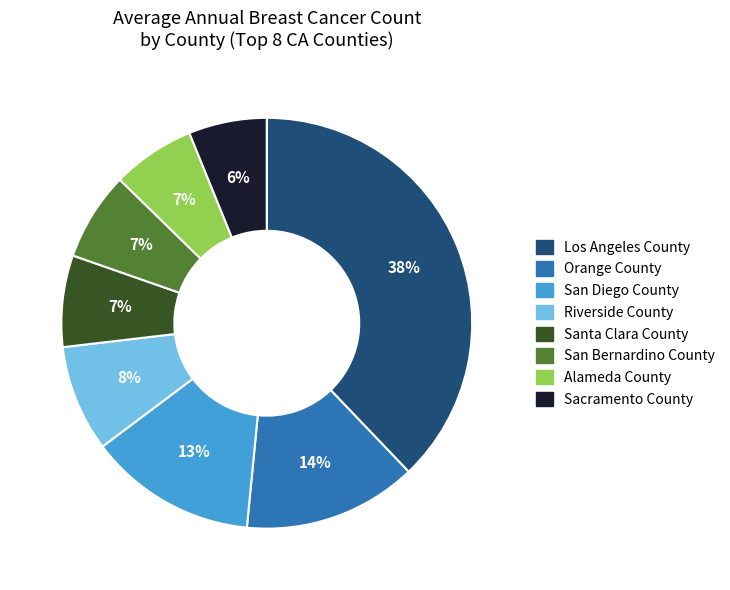

What percentage is the Santa Clara County slice, to the nearest percent?

7%